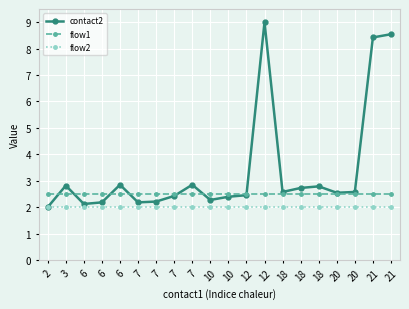

The value of contact2 at 20 is 3.7. True or false?

False